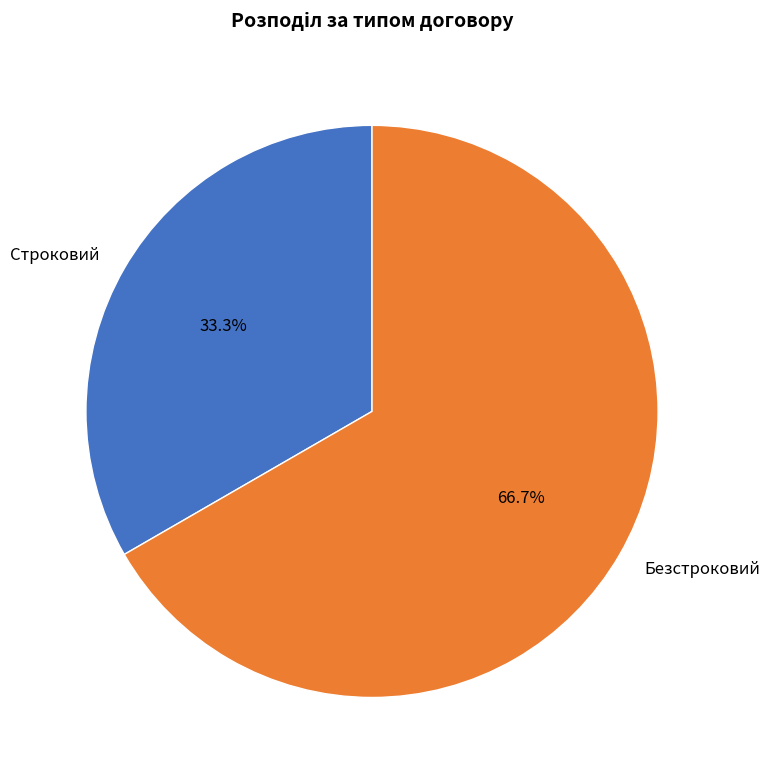

To the nearest percent, what percentage of the pie is Строковий?

33%